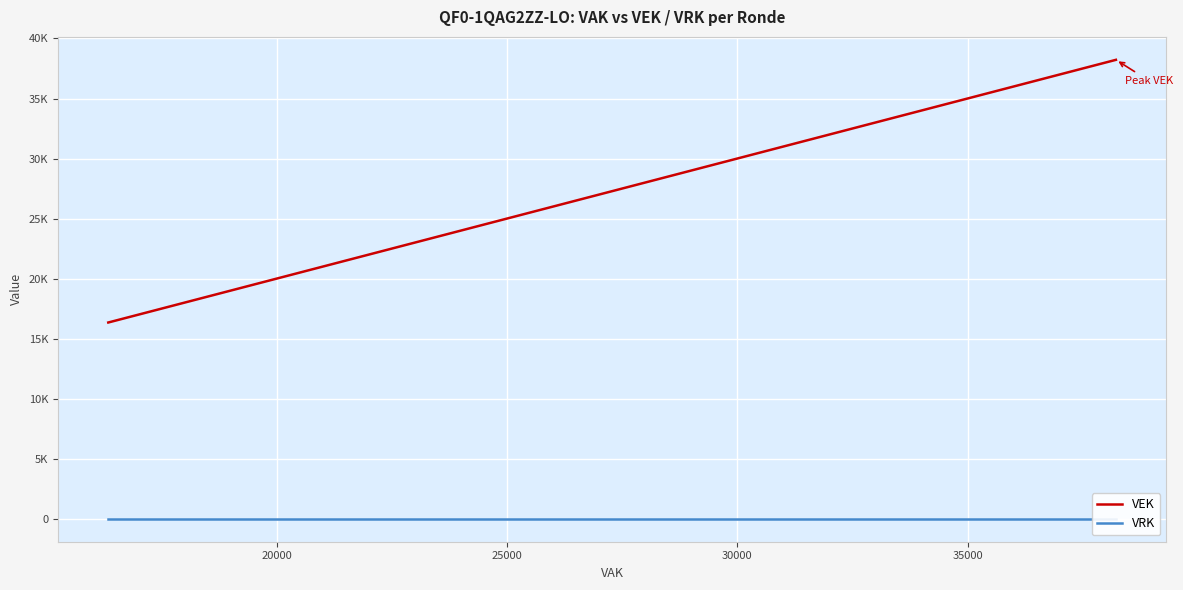

How many categories are shown in the chart?

28